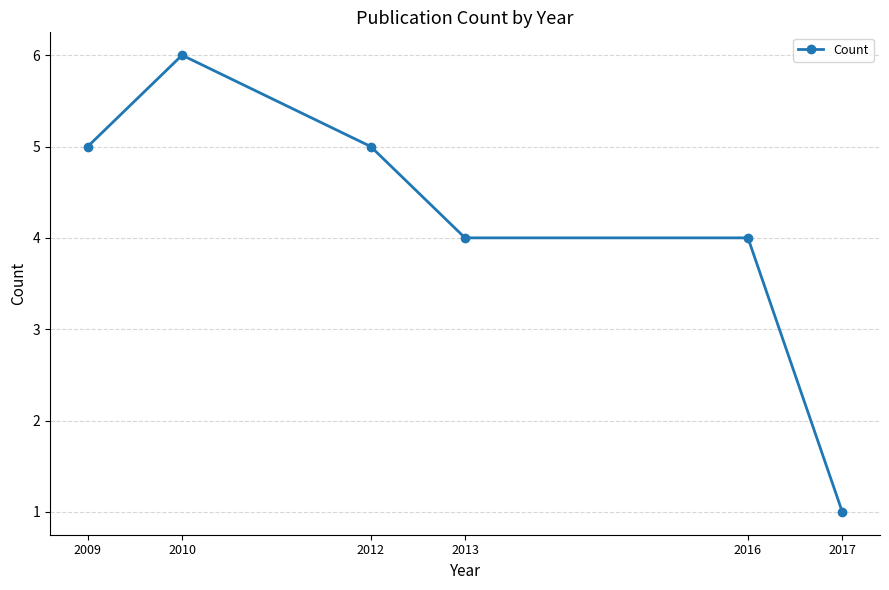

Approximately how many times larger is the value at 2016 compared to 2013?

1.0